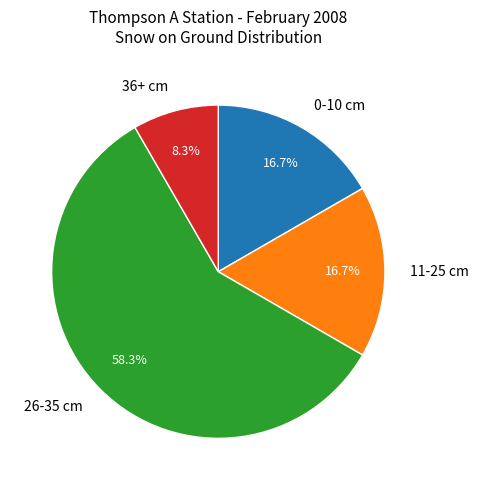

What percentage is NOT represented by 36+ cm?

91.7%